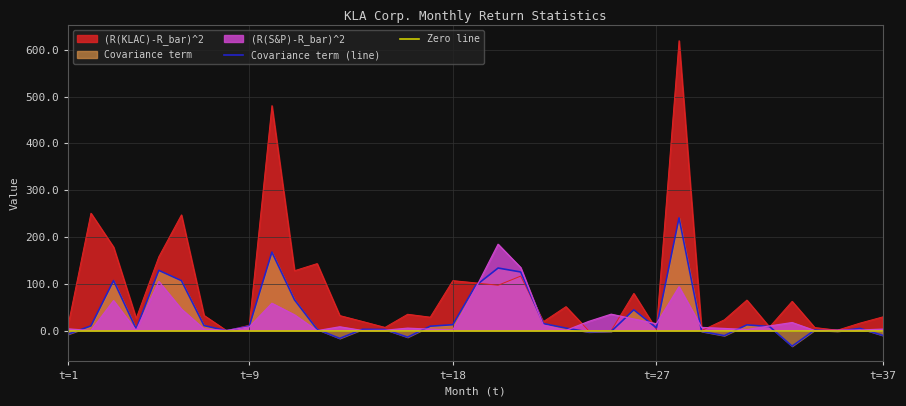

Does the chart have visible grid lines?

Yes